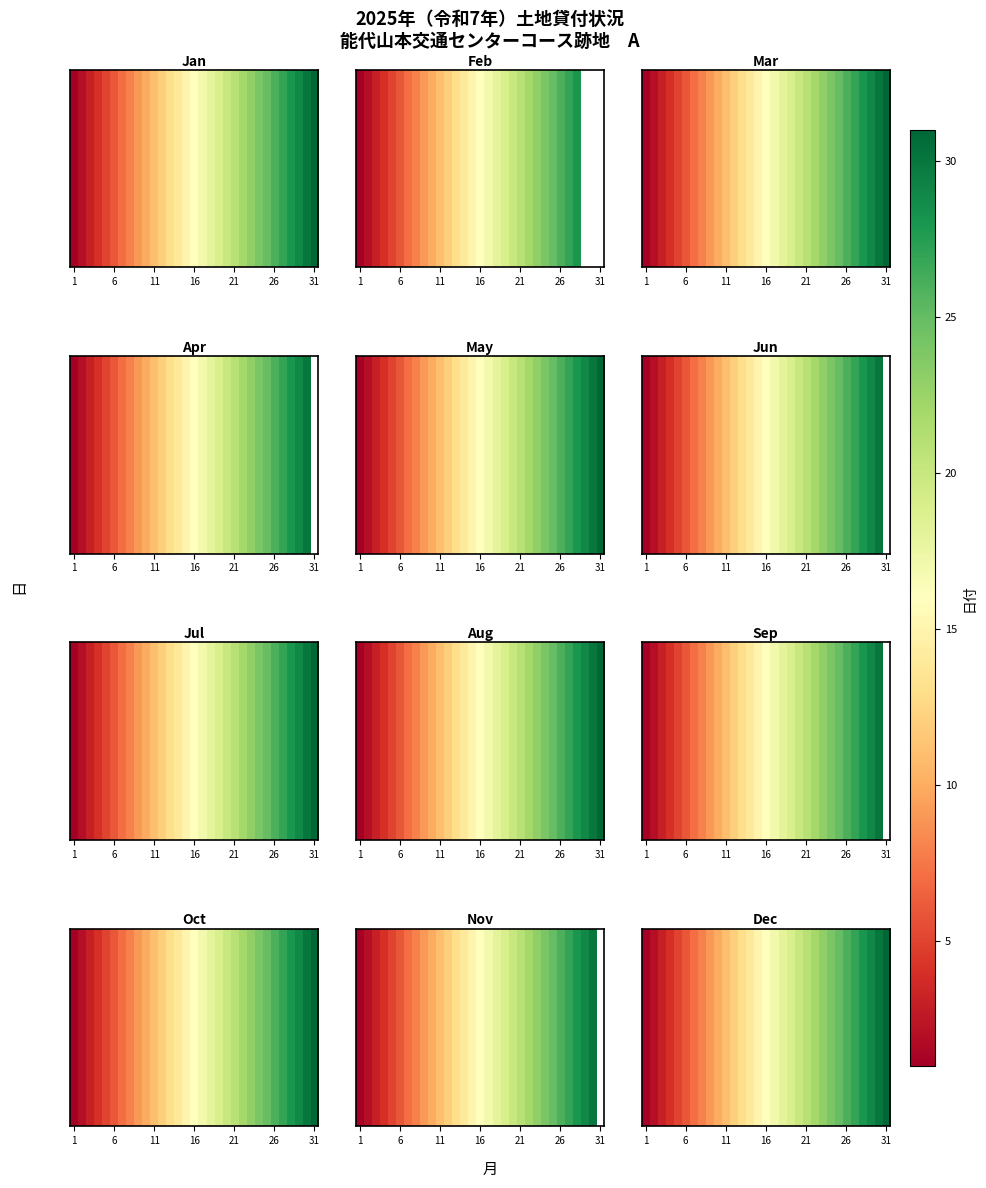

Count the number of categories in the chart.

31